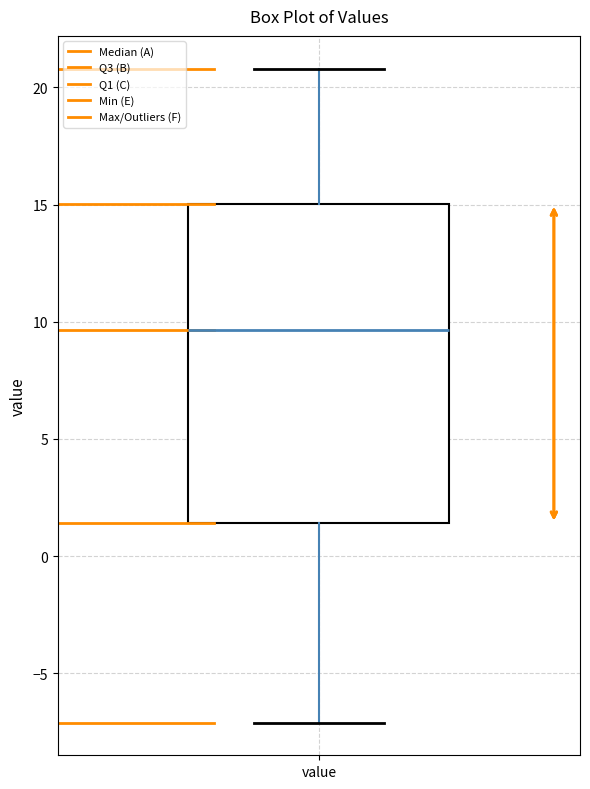

Read this box plot against the y-axis: the position of the median line, the range covered by the box, and the ends of both whiskers. The values are not printed on the chart, so give them approximately, as read against the axis.

median 9.5, box 1.5 to 15.0, whiskers -7.0 to 21.0